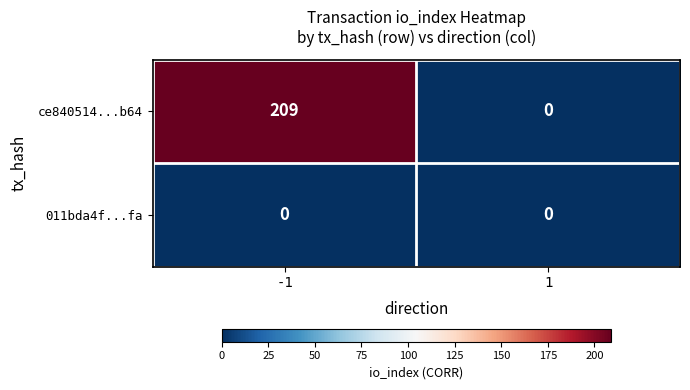

Read the ce840514...b64 value at -1, to the nearest 10.

210